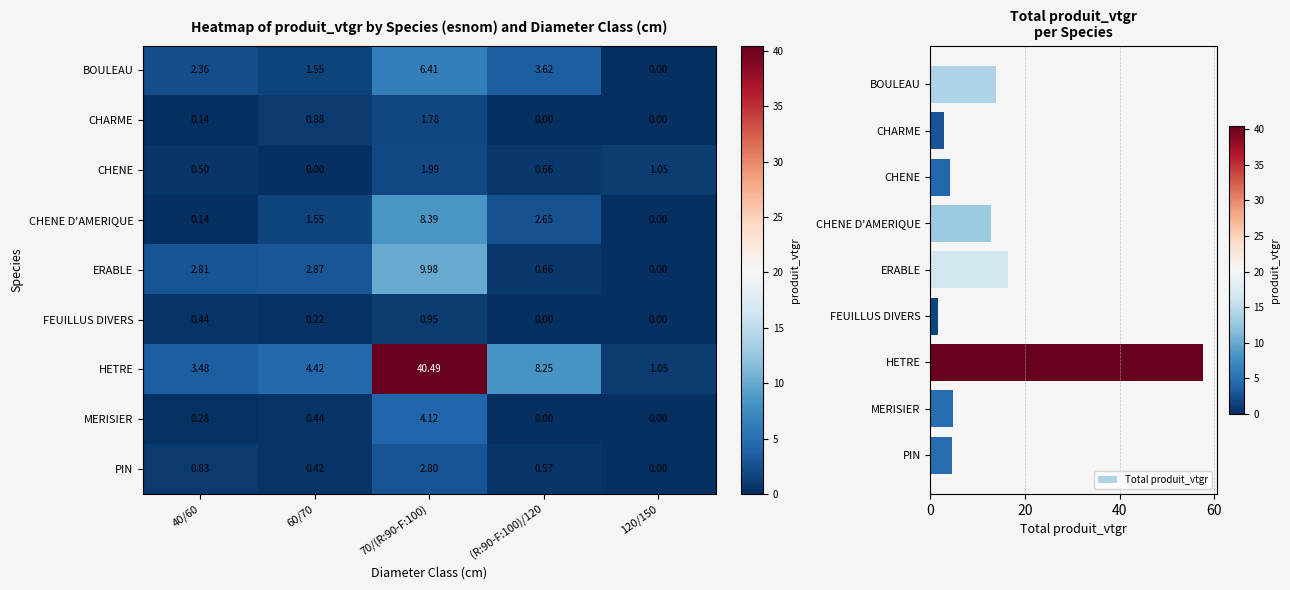

At which label is BOULEAU closest to 3?

(R:90-F:100)/120